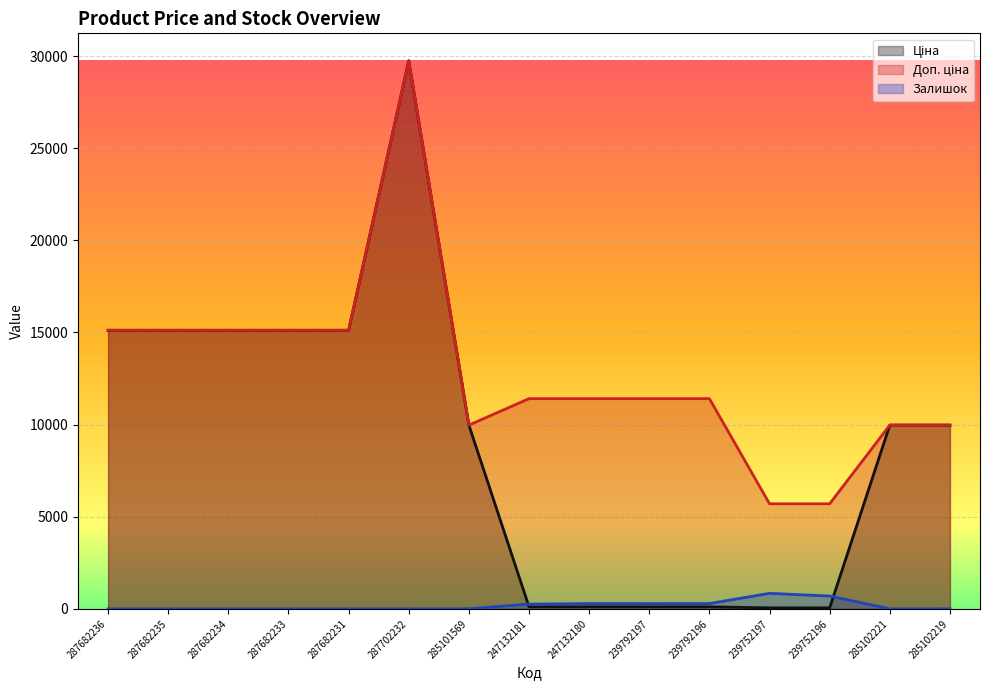

List the series in order of their overall mean, lowest first.

Залишок, Ціна, Доп. ціна